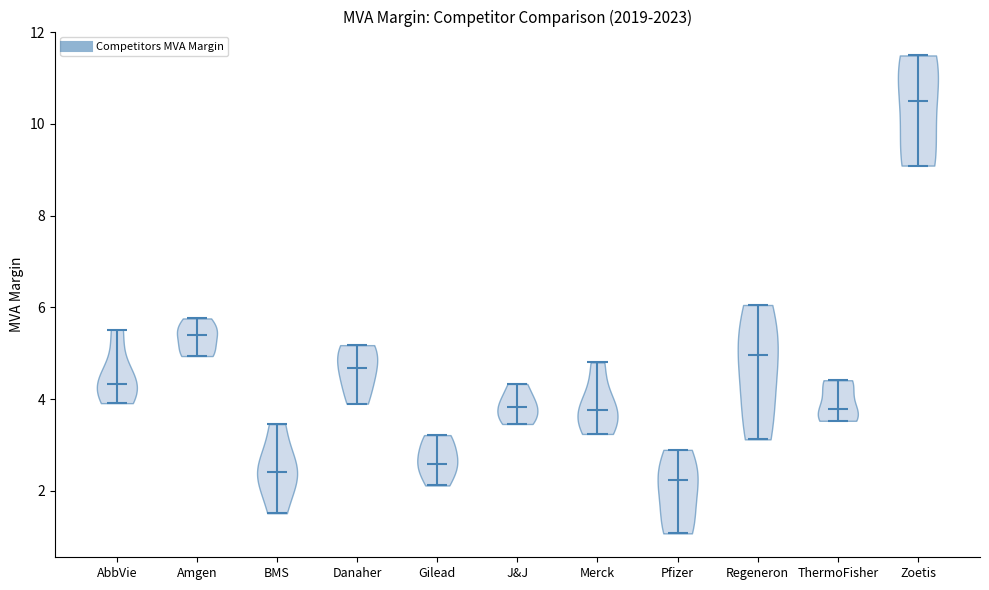

Reading left to right, read every violin against the y-axis: where its median line is, and the lowest and highest points it reaches. The values are not printed on the chart, so give them approximately, as read against the axis.

AbbVie: median line 4.4, lowest point 4.0, highest point 5.6
Amgen: median line 5.4, lowest point 5.0, highest point 5.8
BMS: median line 2.4, lowest point 1.6, highest point 3.4
Danaher: median line 4.6, lowest point 3.8, highest point 5.2
Gilead: median line 2.6, lowest point 2.2, highest point 3.2
J&J: median line 3.8, lowest point 3.4, highest point 4.4
Merck: median line 3.8, lowest point 3.2, highest point 4.8
Pfizer: median line 2.2, lowest point 1.0, highest point 2.8
Regeneron: median line 5.0, lowest point 3.2, highest point 6.0
ThermoFisher: median line 3.8, lowest point 3.6, highest point 4.4
Zoetis: median line 10.4, lowest point 9.0, highest point 11.4